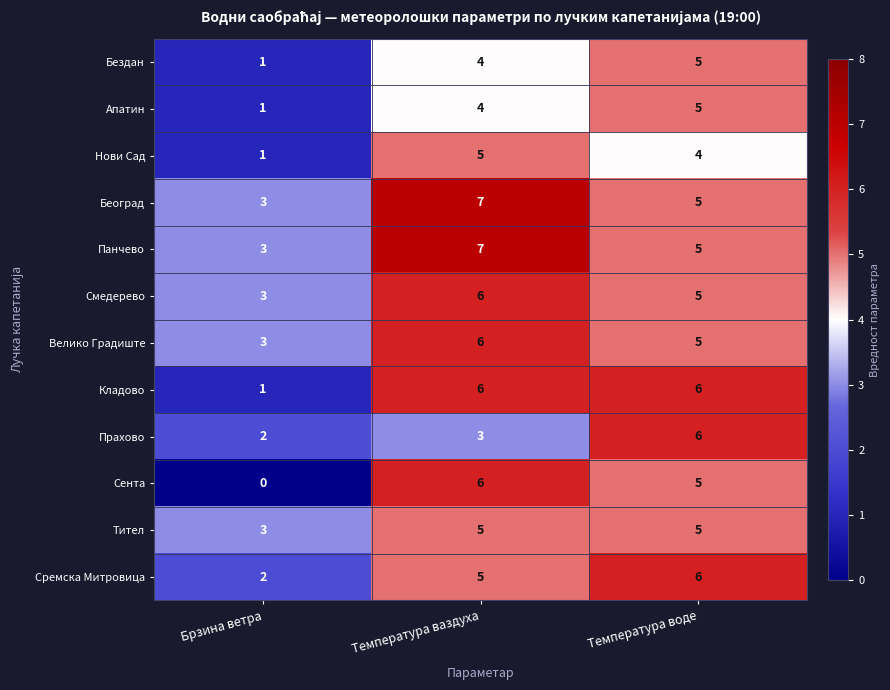

At which label does Бездан reach its minimum?

Брзина ветра